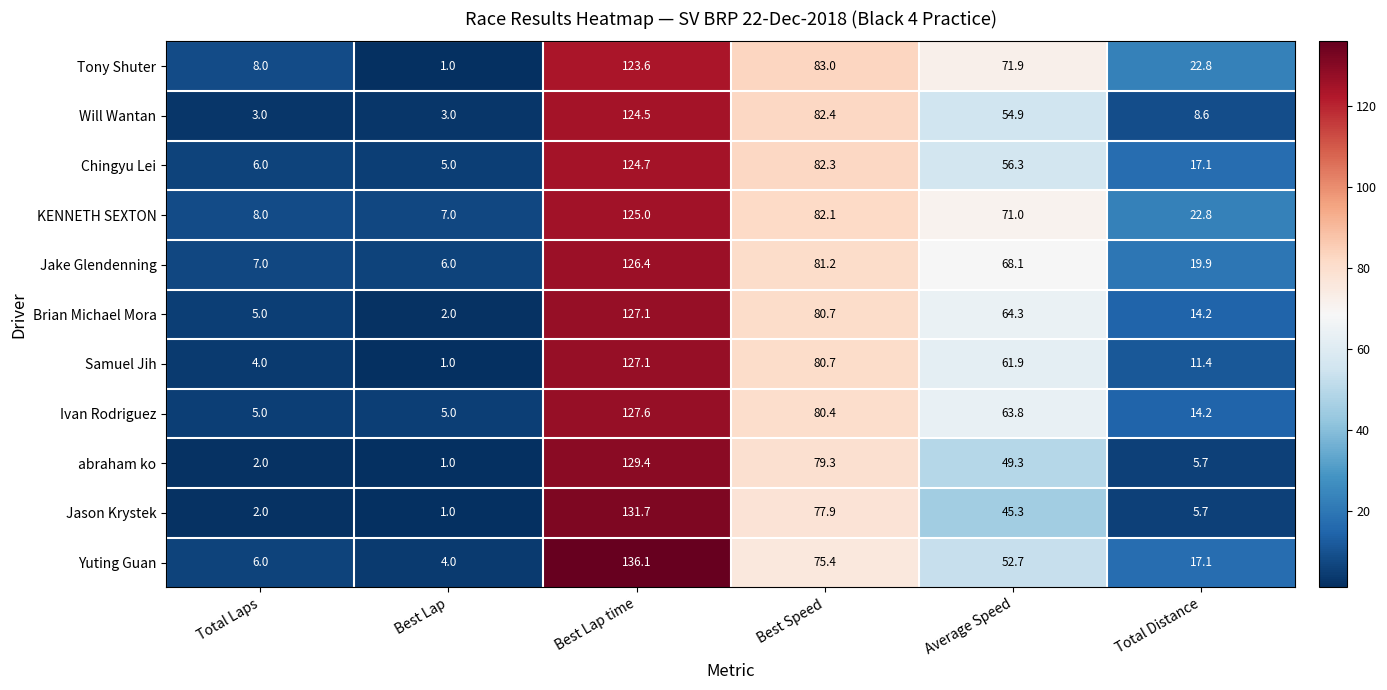

What is the spread (max minus min) of values at Best Lap time?

12.5